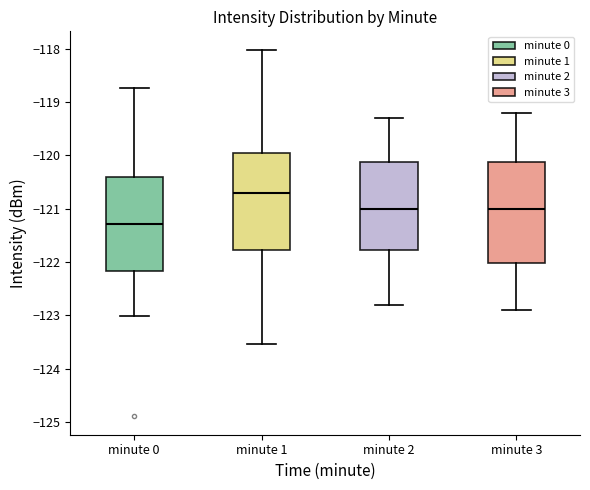

Where does the median line of the box for minute 3 sit on the y-axis? The values are not printed on the chart, so give them approximately, as read against the axis.

-121.0